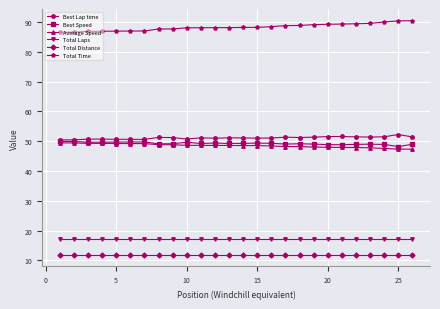

What is the minimum value shown in the chart?

11.9